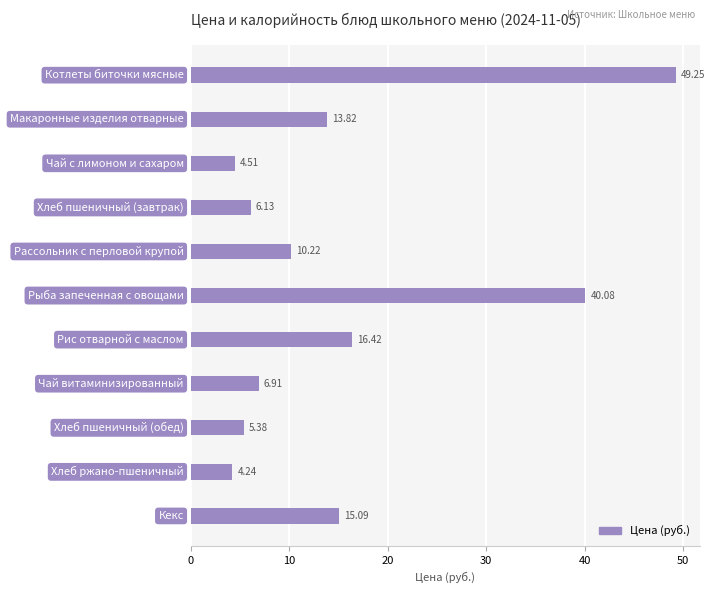

What is the sum of all values?

172.1